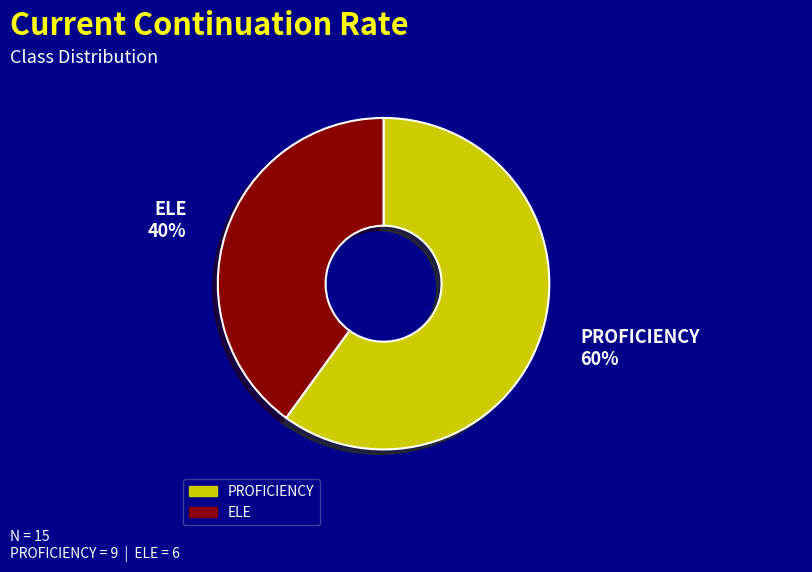

Is there any slice that represents more than half of the pie?

Yes